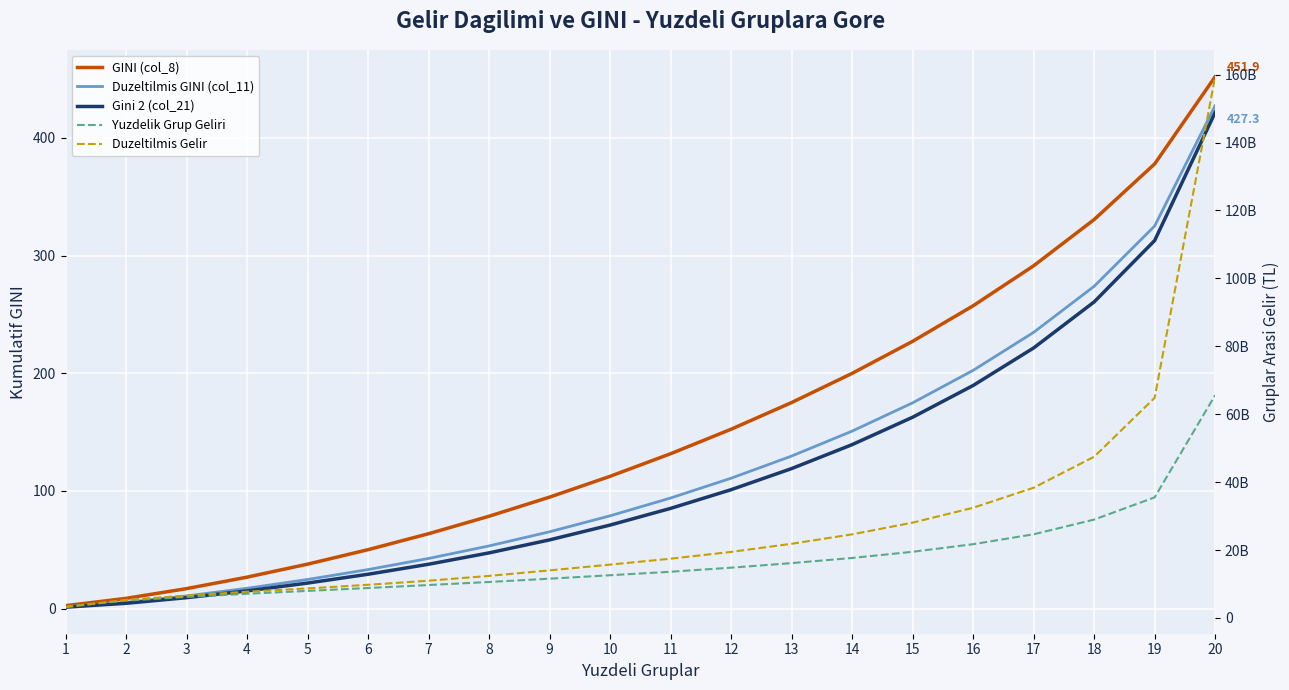

How many lines are shown in the chart?

5